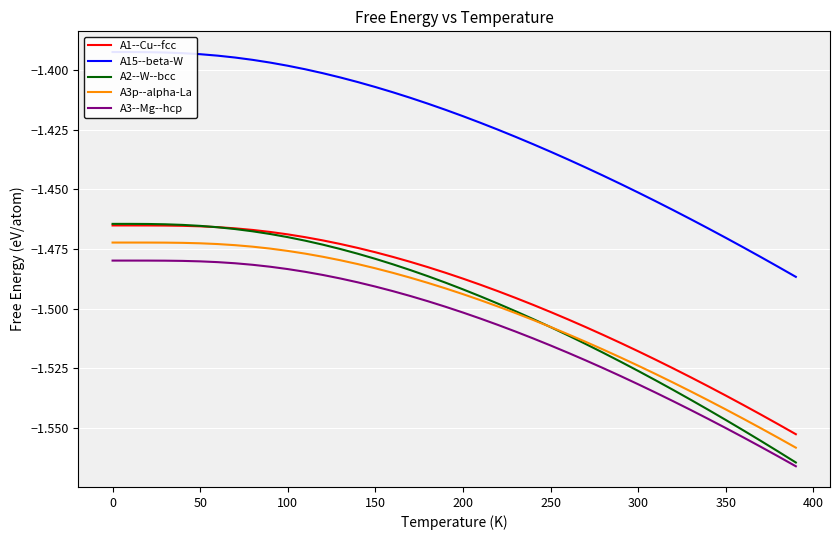

Reading left to right, transcribe all the data shown in this chart.

A1--Cu--fcc: -1.5	-1.5	-1.5	-1.5	-1.5	-1.5	-1.5	-1.5	-1.5	-1.5	-1.5	-1.5	-1.5	-1.5	-1.5	-1.5	-1.5	-1.5	-1.5	-1.5	-1.5	-1.5	-1.5	-1.5	-1.5	-1.5	-1.5	-1.5	-1.5	-1.5	-1.5	-1.5	-1.5	-1.5	-1.5	-1.5	-1.5	-1.5	-1.5	-1.6
A15--beta-W: -1.4	-1.4	-1.4	-1.4	-1.4	-1.4	-1.4	-1.4	-1.4	-1.4	-1.4	-1.4	-1.4	-1.4	-1.4	-1.4	-1.4	-1.4	-1.4	-1.4	-1.4	-1.4	-1.4	-1.4	-1.4	-1.4	-1.4	-1.4	-1.4	-1.4	-1.5	-1.5	-1.5	-1.5	-1.5	-1.5	-1.5	-1.5	-1.5	-1.5
A2--W--bcc: -1.5	-1.5	-1.5	-1.5	-1.5	-1.5	-1.5	-1.5	-1.5	-1.5	-1.5	-1.5	-1.5	-1.5	-1.5	-1.5	-1.5	-1.5	-1.5	-1.5	-1.5	-1.5	-1.5	-1.5	-1.5	-1.5	-1.5	-1.5	-1.5	-1.5	-1.5	-1.5	-1.5	-1.5	-1.5	-1.5	-1.6	-1.6	-1.6	-1.6
A3p--alpha-La: -1.5	-1.5	-1.5	-1.5	-1.5	-1.5	-1.5	-1.5	-1.5	-1.5	-1.5	-1.5	-1.5	-1.5	-1.5	-1.5	-1.5	-1.5	-1.5	-1.5	-1.5	-1.5	-1.5	-1.5	-1.5	-1.5	-1.5	-1.5	-1.5	-1.5	-1.5	-1.5	-1.5	-1.5	-1.5	-1.5	-1.5	-1.6	-1.6	-1.6
A3--Mg--hcp: -1.5	-1.5	-1.5	-1.5	-1.5	-1.5	-1.5	-1.5	-1.5	-1.5	-1.5	-1.5	-1.5	-1.5	-1.5	-1.5	-1.5	-1.5	-1.5	-1.5	-1.5	-1.5	-1.5	-1.5	-1.5	-1.5	-1.5	-1.5	-1.5	-1.5	-1.5	-1.5	-1.5	-1.5	-1.5	-1.6	-1.6	-1.6	-1.6	-1.6